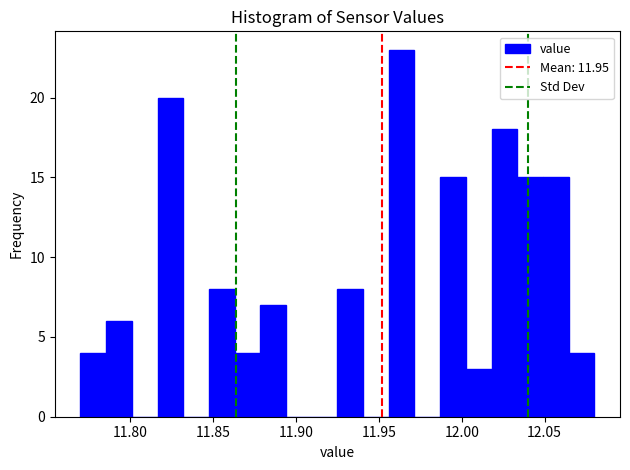

Read against the x-axis, roughly where is the centre of the tallest bar?

11.965